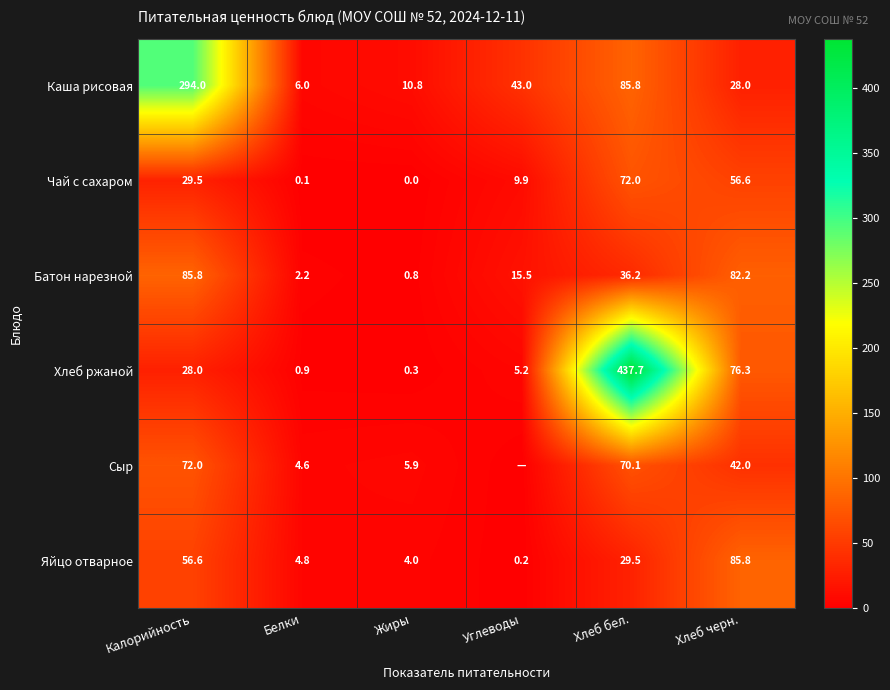

The value of Чай с сахаром at Углеводы is 9.9. True or false?

True